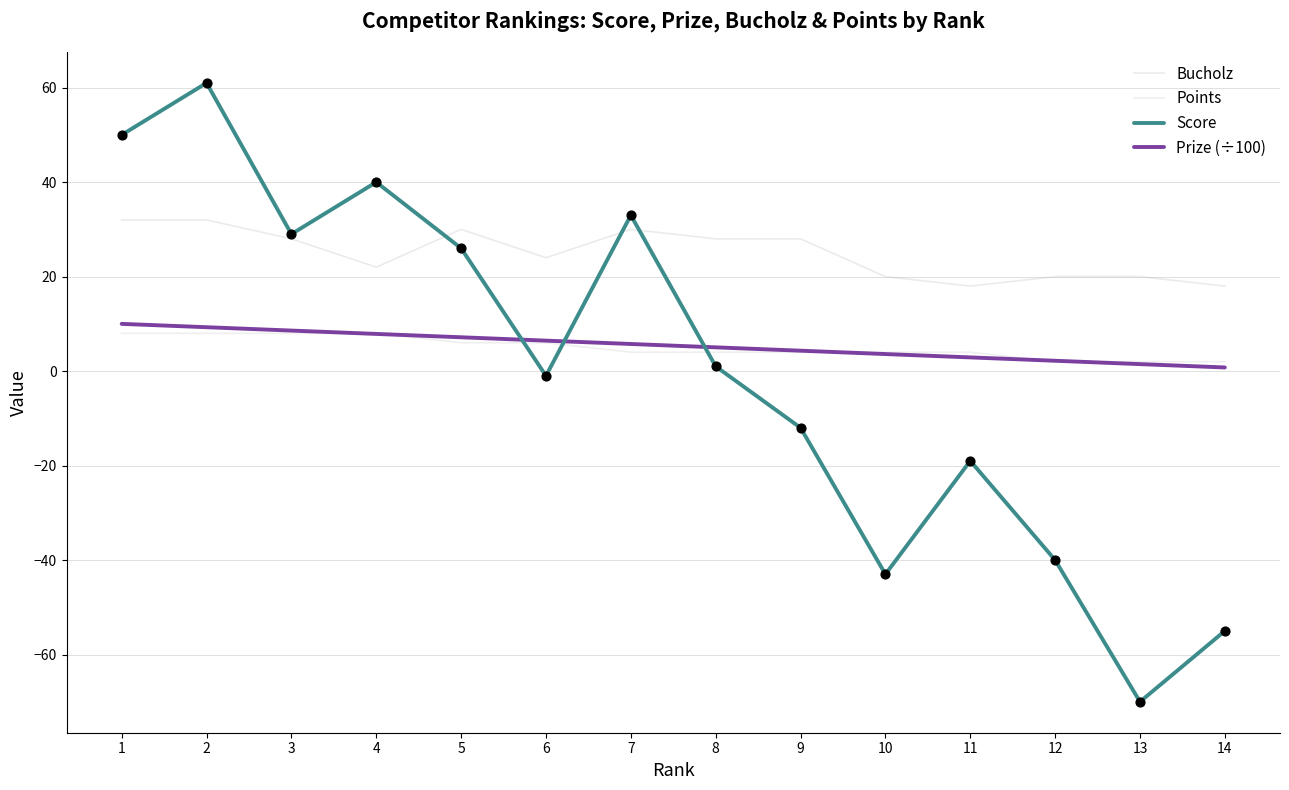

What is the total value across all series at 8?

38.0